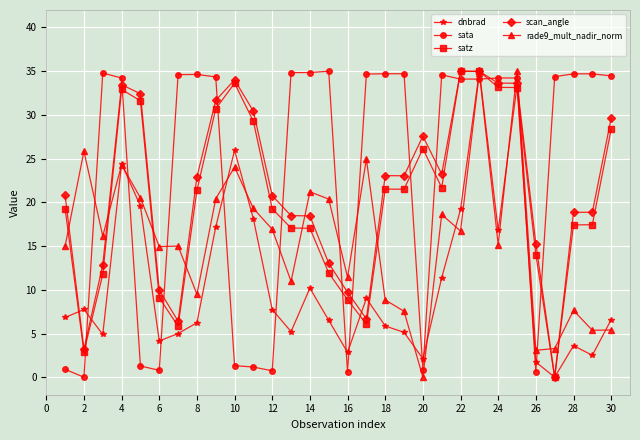

What is the maximum value shown in the chart?

35.0